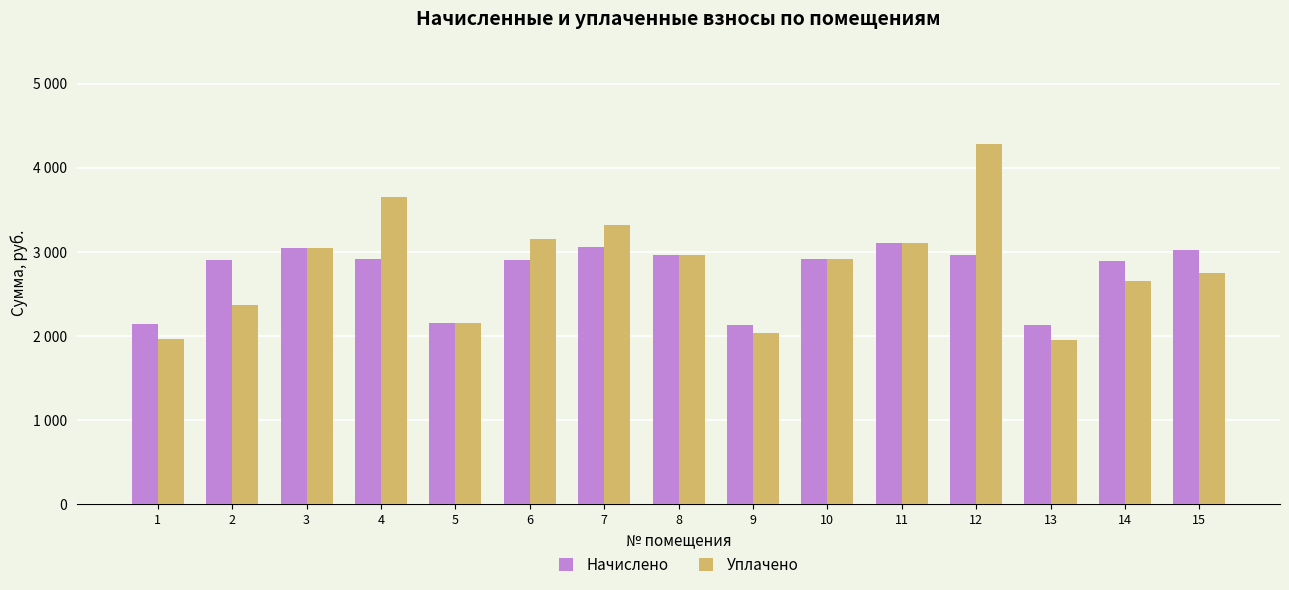

What is the value of the Начислено bar at the 15th from the left?

3018.6